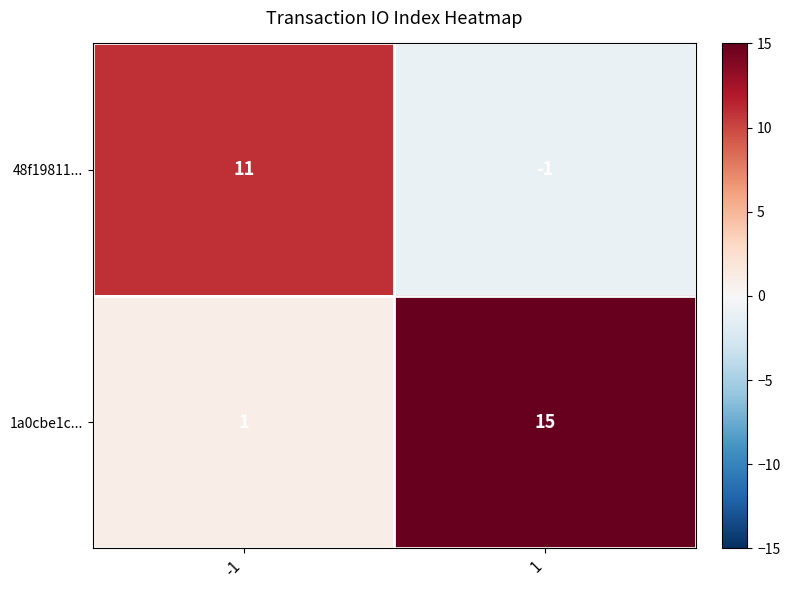

Rank the series by their average value, from highest to lowest.

1a0cbe1c..., 48f19811...